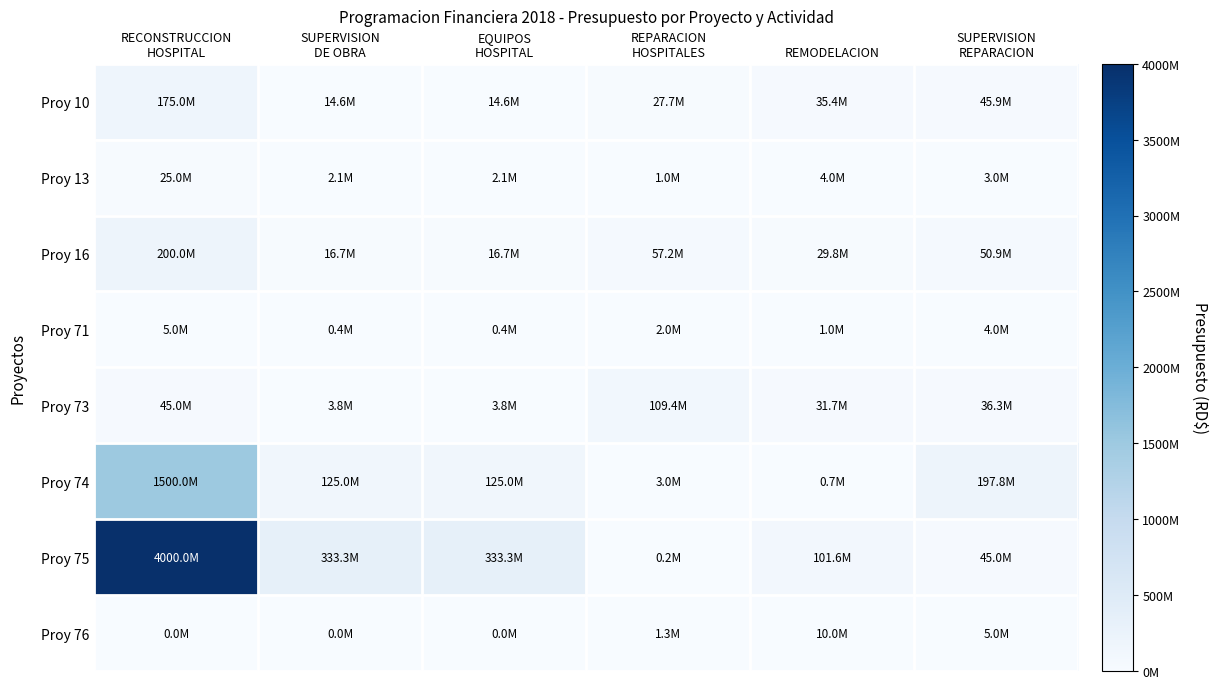

Between EQUIPOS
HOSPITAL and REMODELACION, which is larger?

REMODELACION